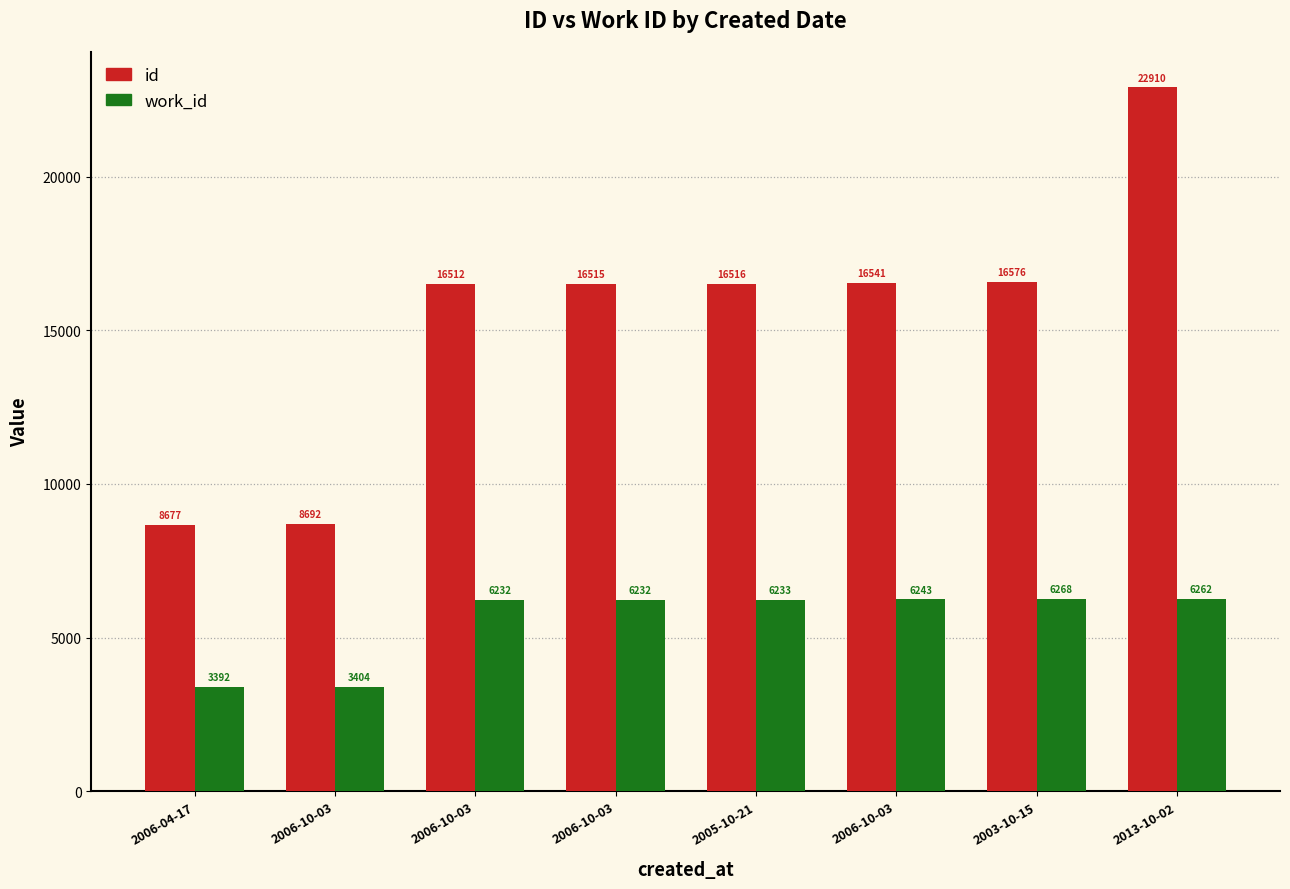

What is the label of the 5th bar from the left?

2005-10-21